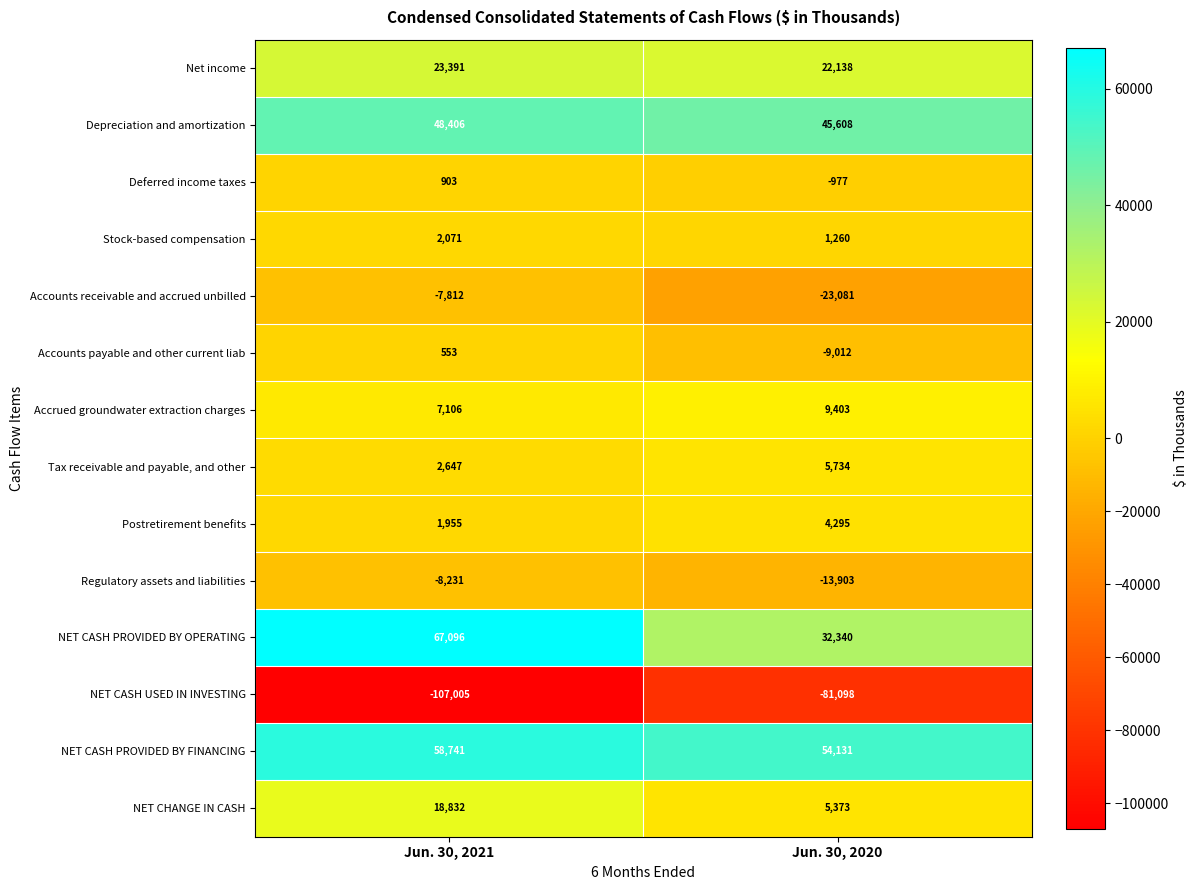

What is the lowest value of the Accounts receivable and accrued unbilled series?

-23081